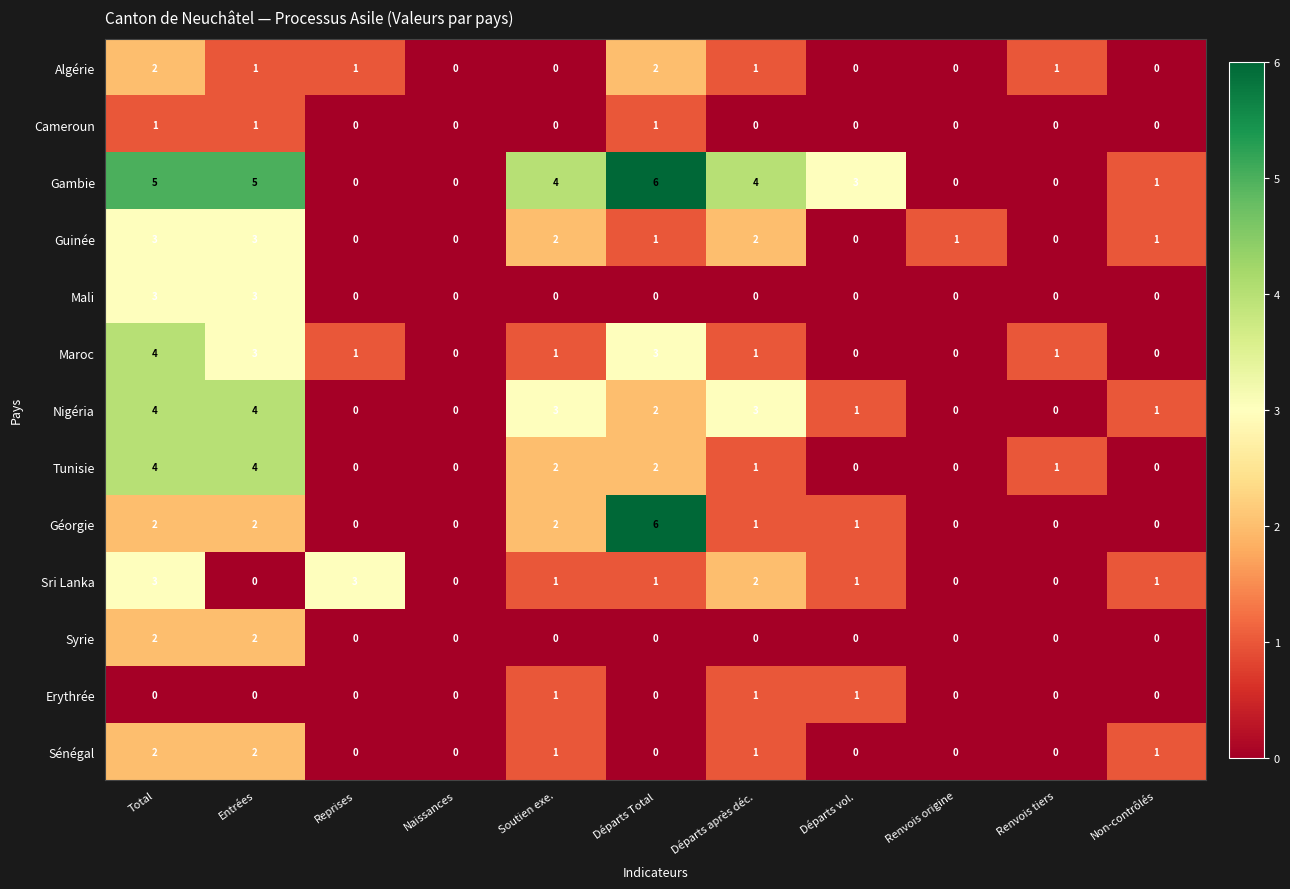

At how many categories does at least one series exceed 2?

7